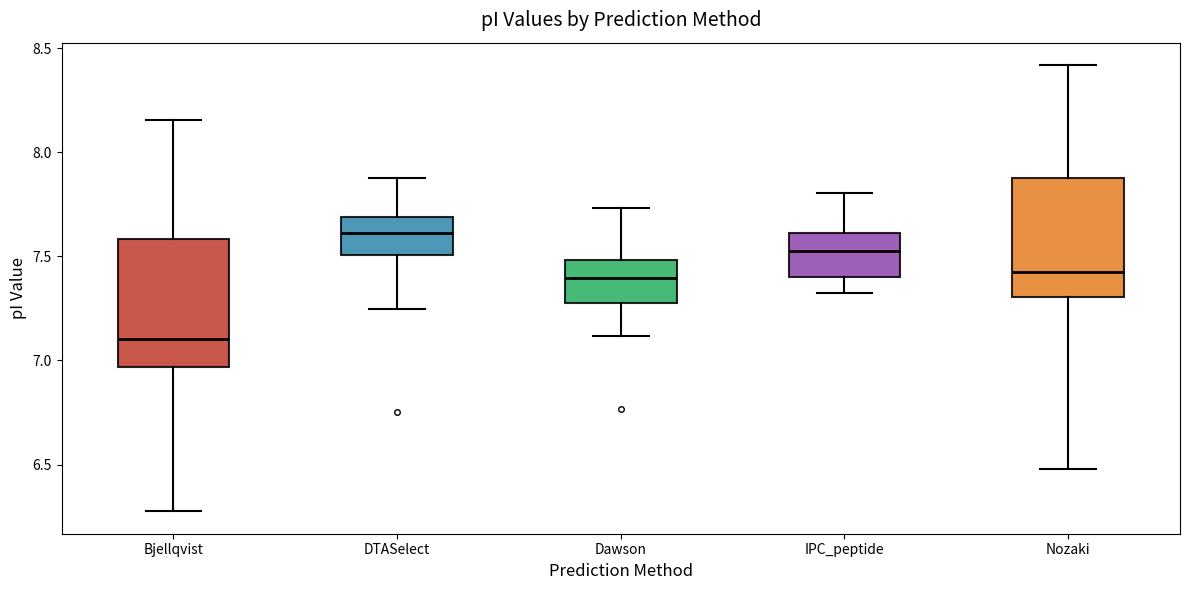

Reading left to right, read every box against the y-axis: the position of its median line, the range the box covers, and the ends of its whiskers. The values are not printed on the chart, so give them approximately, as read against the axis.

Bjellqvist: median 7.10, box 6.95 to 7.60, whiskers 6.30 to 8.15
DTASelect: median 7.60, box 7.50 to 7.70, whiskers 7.25 to 7.90
Dawson: median 7.40, box 7.30 to 7.50, whiskers 7.10 to 7.75
IPC_peptide: median 7.55, box 7.40 to 7.60, whiskers 7.30 to 7.80
Nozaki: median 7.40, box 7.30 to 7.90, whiskers 6.50 to 8.40